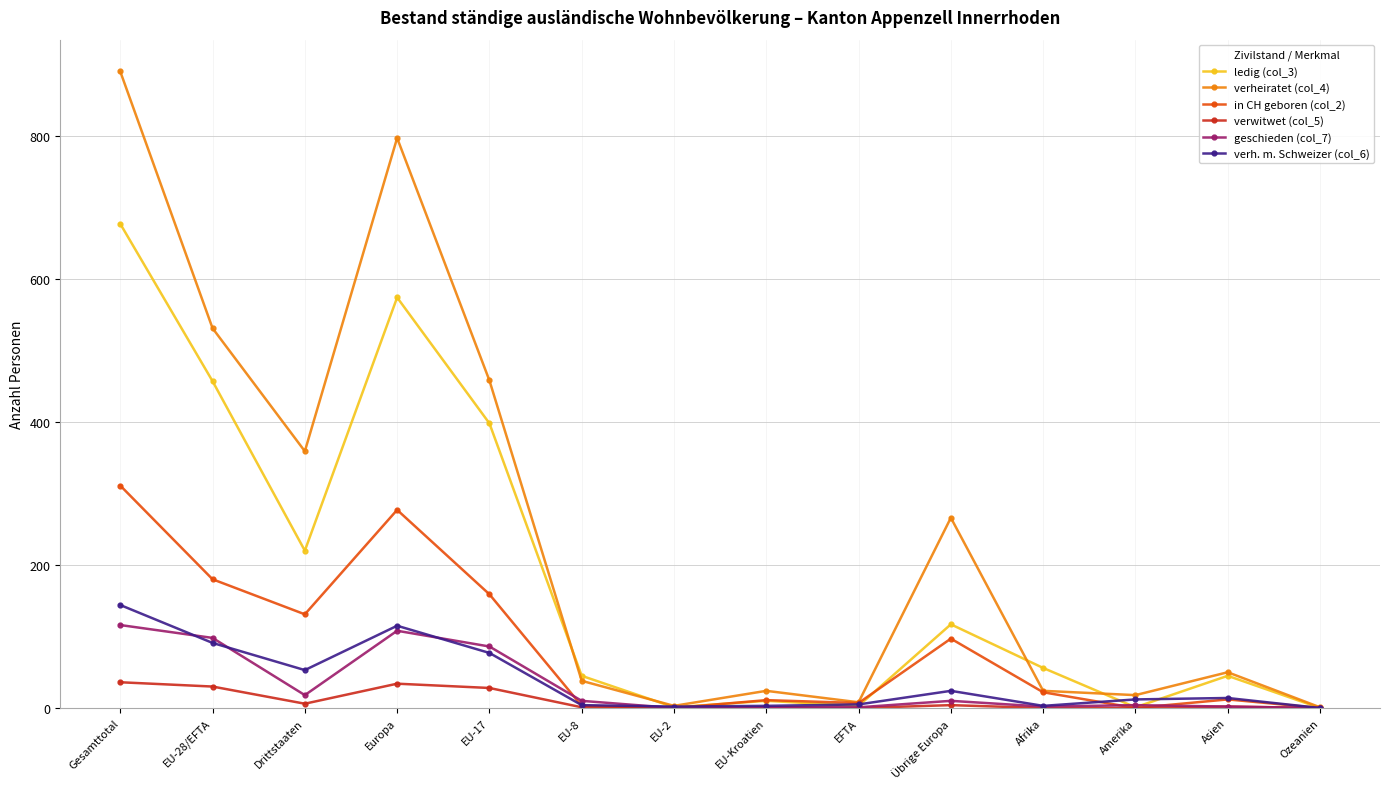

What is the label of the 8th point from the left?

EU-Kroatien